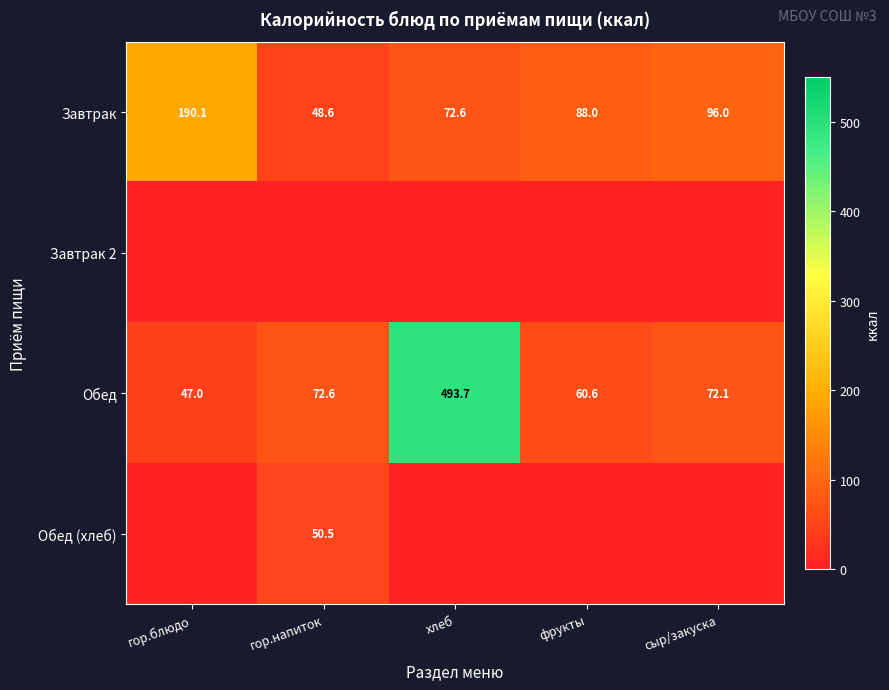

At how many categories does at least one series exceed 465?

1